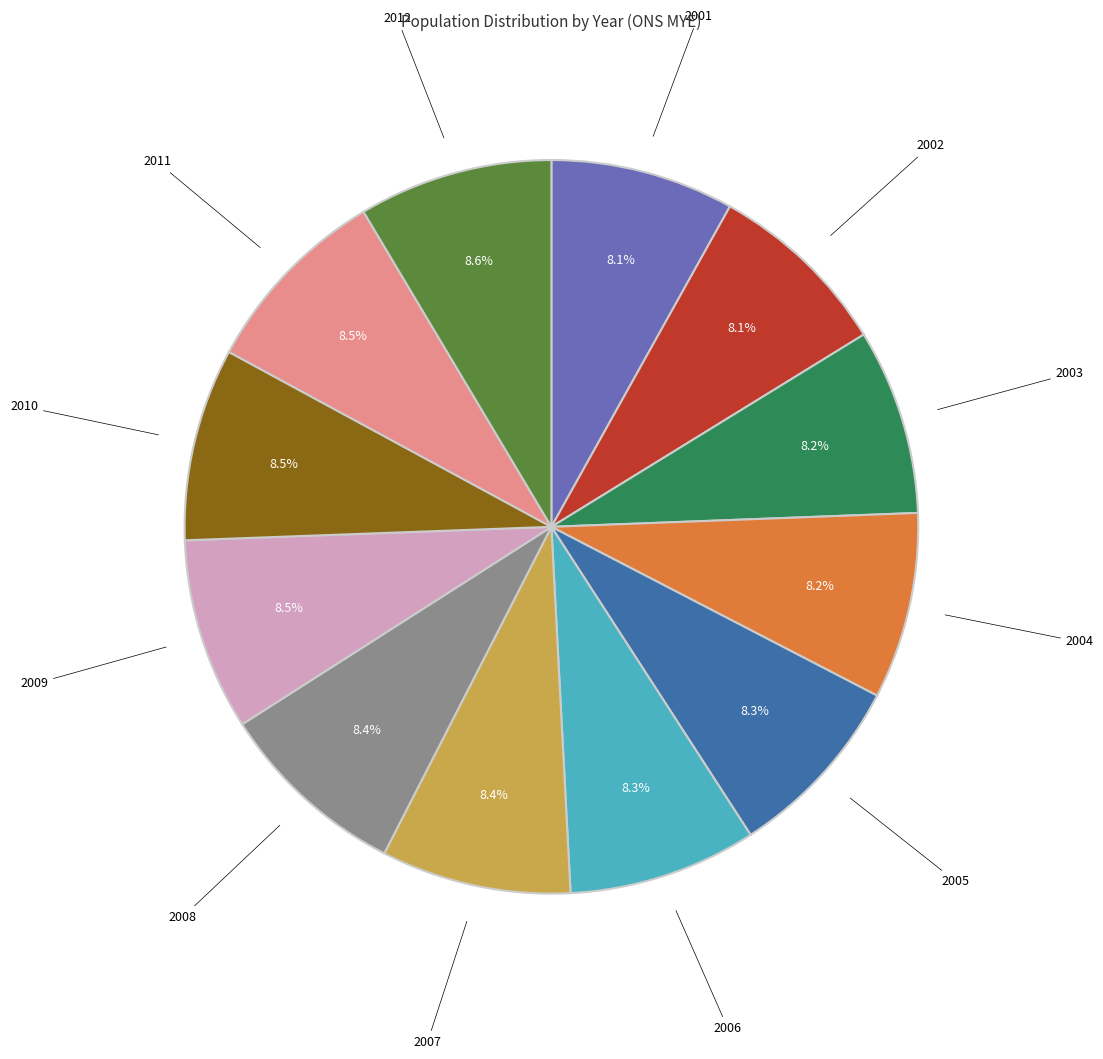

Does any single category account for the majority?

No